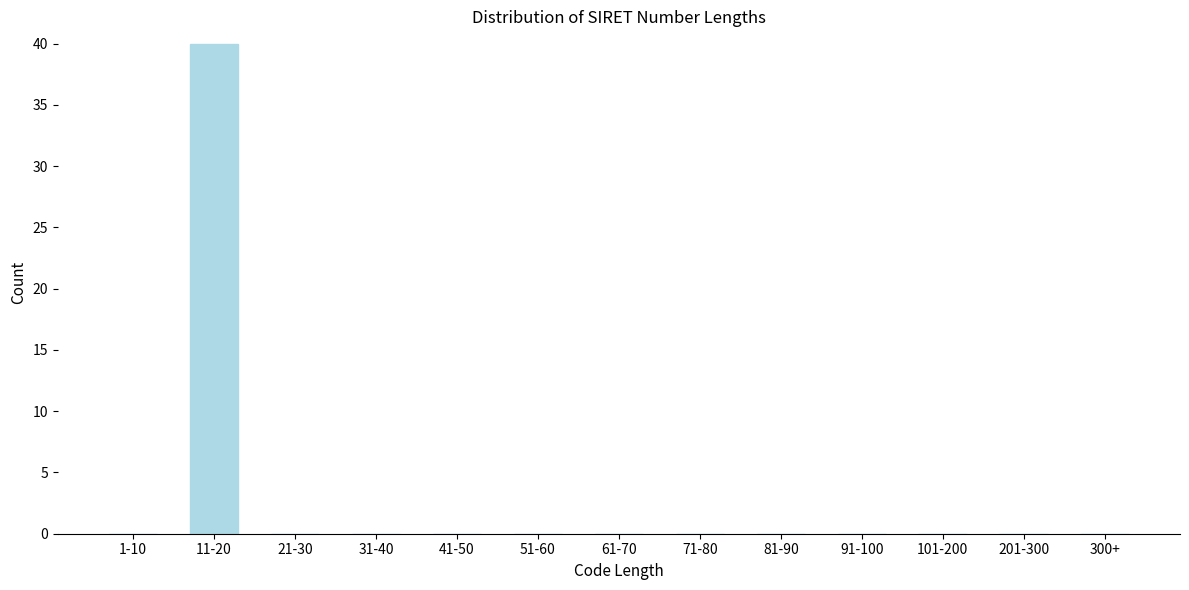

Reading left to right, transcribe all the data shown in this chart.

1-10=0	11-20=40	21-30=0	31-40=0	41-50=0	51-60=0	61-70=0	71-80=0	81-90=0	91-100=0	101-200=0	201-300=0	300+=0